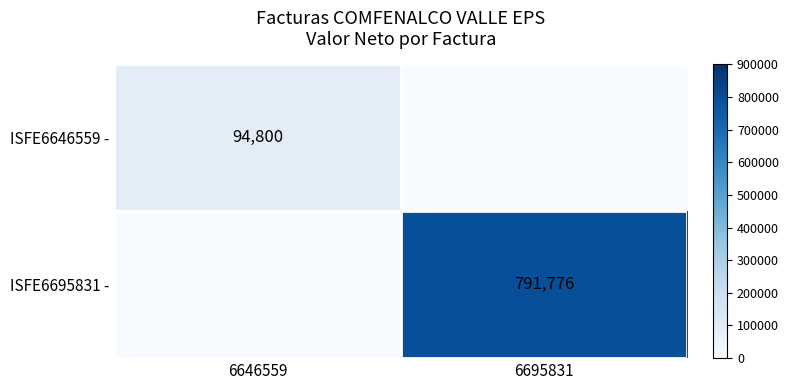

What is the total value across all series at 6646559?

94800